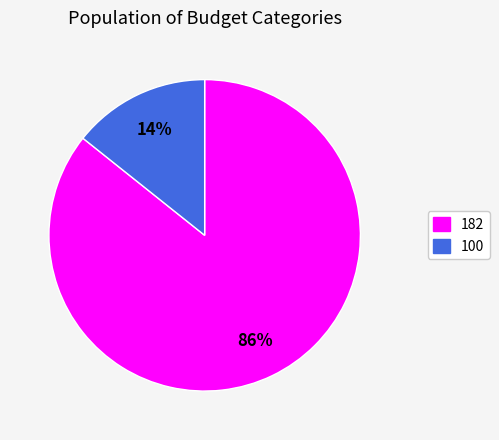

To the nearest percent, what portion does 100 represent?

14%